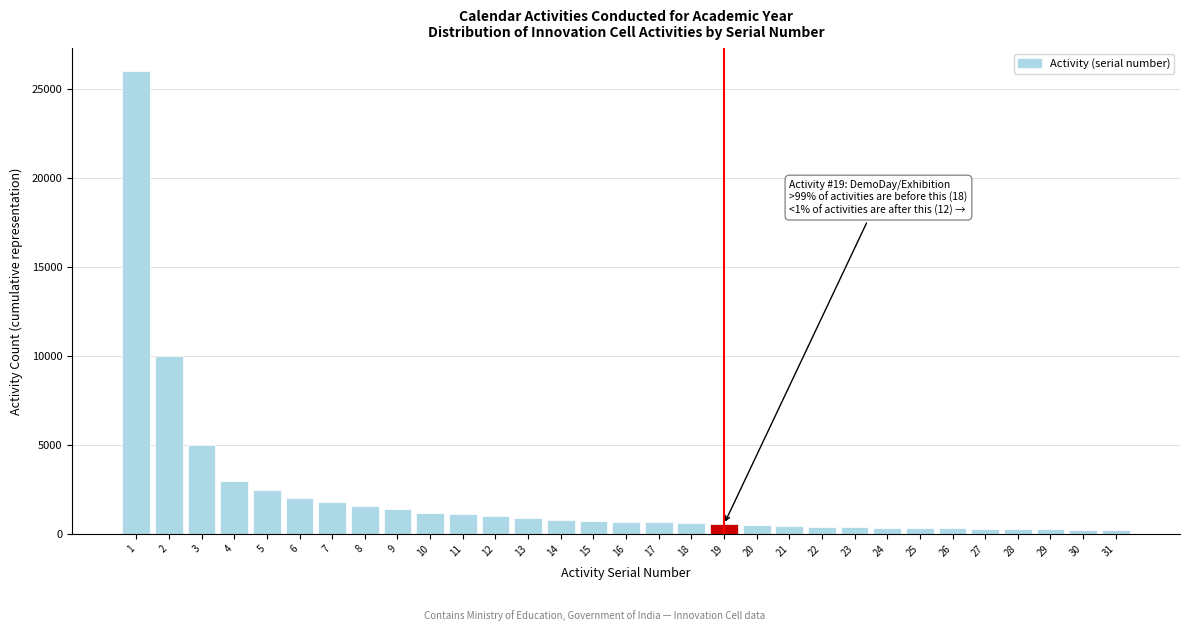

What is the difference between the maximum and minimum values?

25780